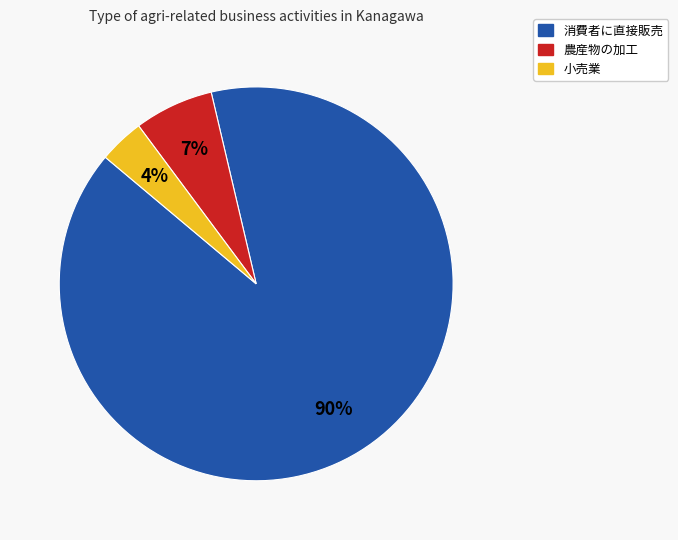

Which has a higher value, 農産物の加工 or 小売業?

農産物の加工